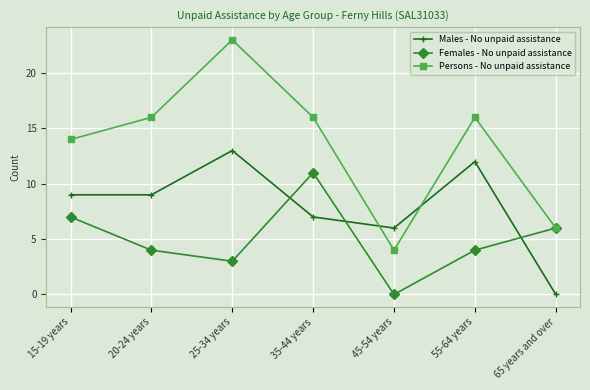

What is the sum of the Persons - No unpaid assistance values at 65 years and over and 35-44 years?

22